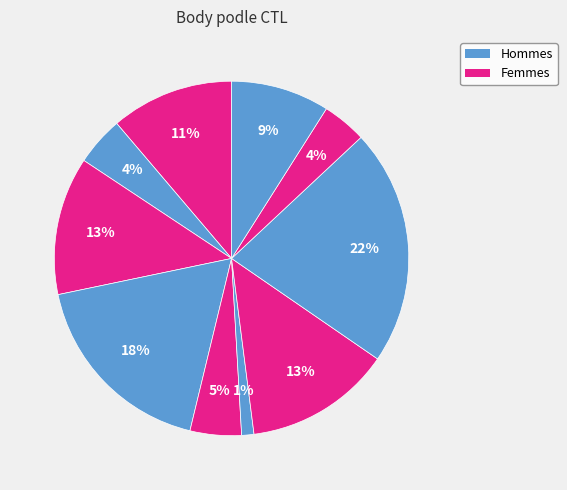

Count the number of slices in the pie.

10